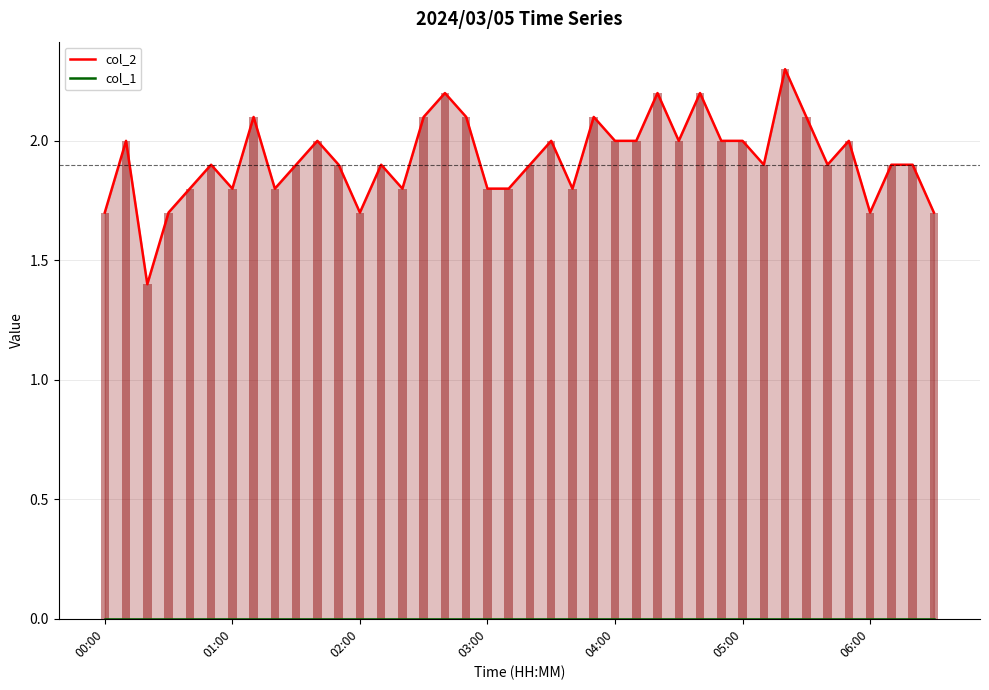

What are all the series names shown in the legend?

col_2, col_1